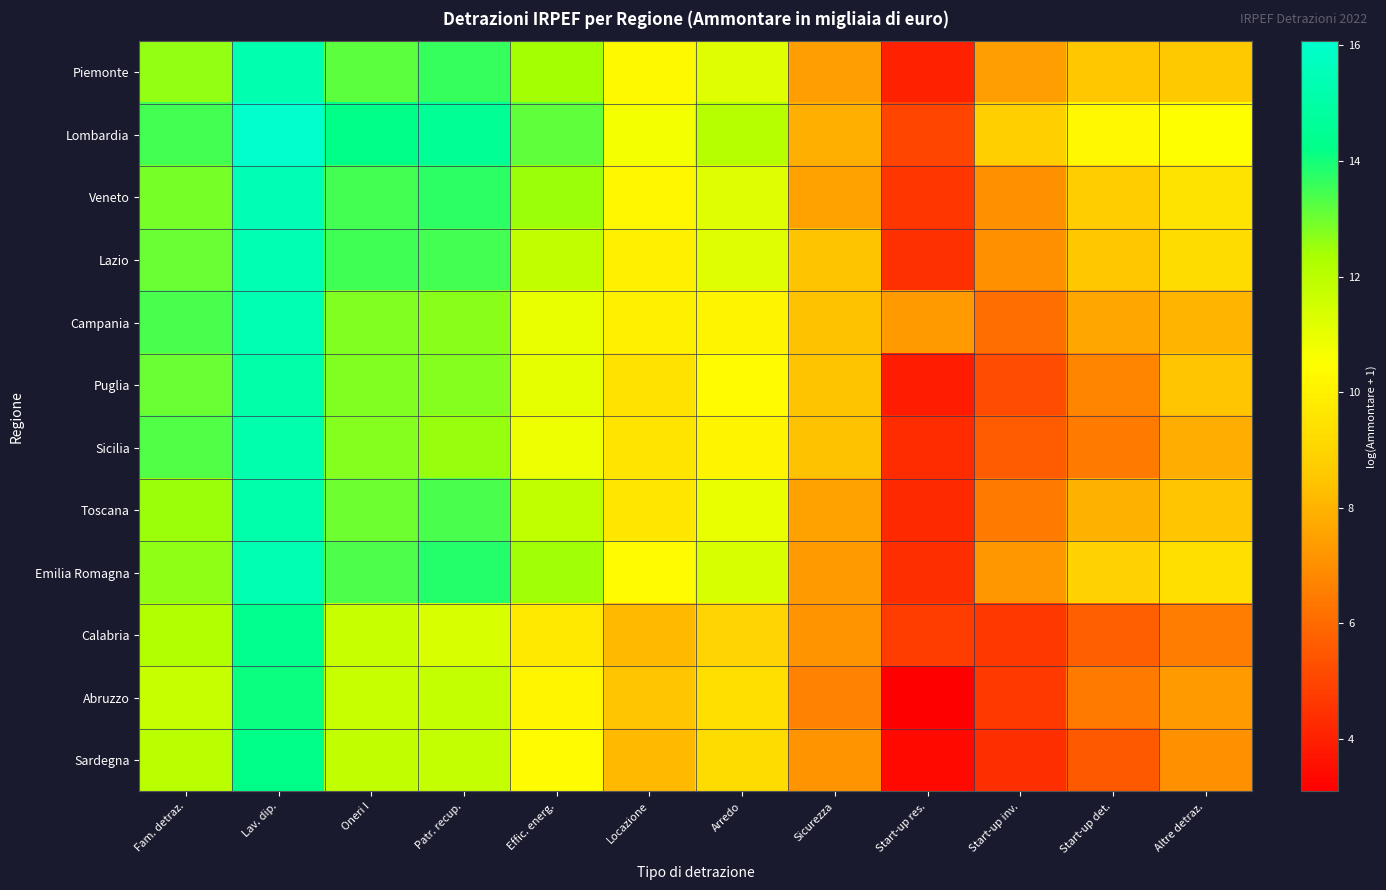

At which category is the sum across all series the highest?

Lav. dip.